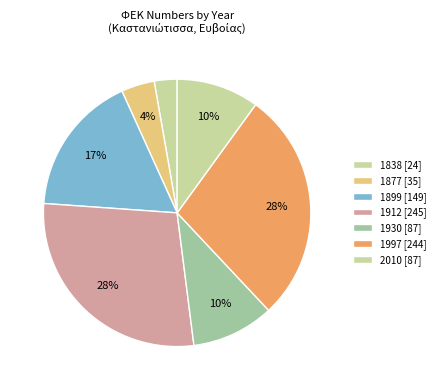

How many segments does this pie chart have?

7